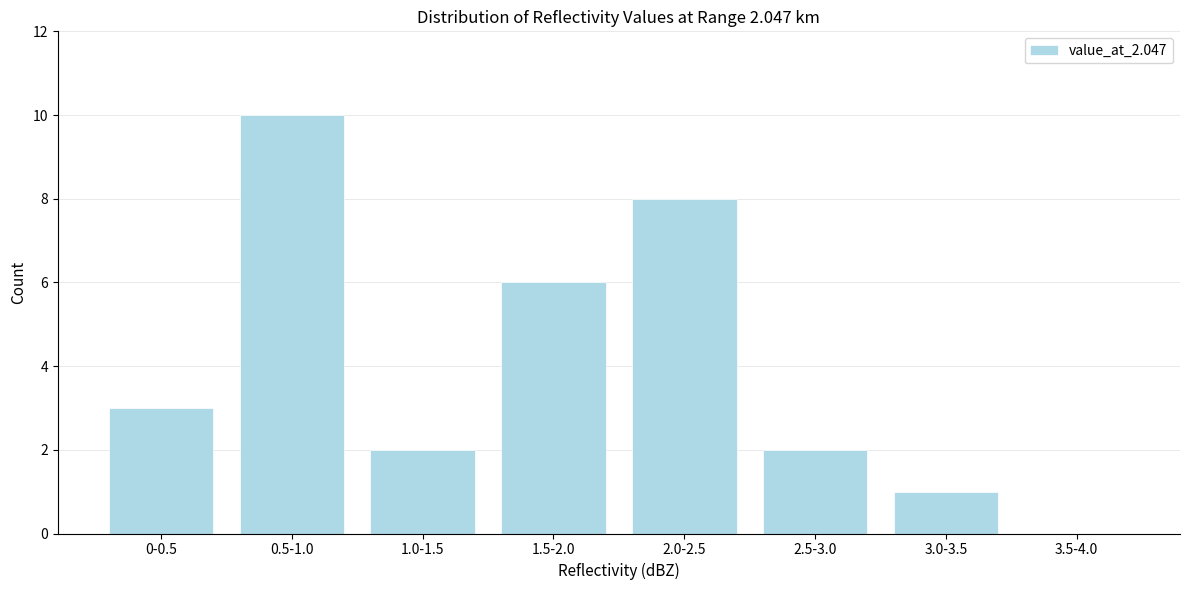

Reading left to right, extract all data points from this chart.

0-0.5=3	0.5-1.0=10	1.0-1.5=2	1.5-2.0=6	2.0-2.5=8	2.5-3.0=2	3.0-3.5=1	3.5-4.0=0